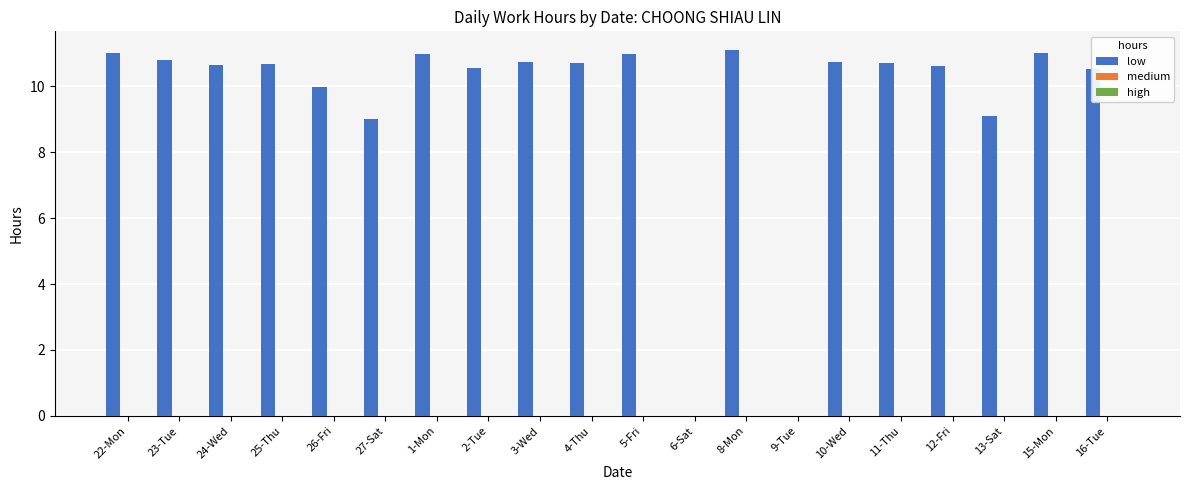

Reading right to left, extract all data points from this chart.

low: 16-Tue=10.5	15-Mon=11.0	13-Sat=9.1	12-Fri=10.6	11-Thu=10.7	10-Wed=10.8	9-Tue=0.0	8-Mon=11.1	6-Sat=0.0	5-Fri=11.0	4-Thu=10.7	3-Wed=10.7	2-Tue=10.6	1-Mon=11.0	27-Sat=9.0	26-Fri=10.0	25-Thu=10.7	24-Wed=10.6	23-Tue=10.8	22-Mon=11.0
medium: 16-Tue=0.0	15-Mon=0.0	13-Sat=0.0	12-Fri=0.0	11-Thu=0.0	10-Wed=0.0	9-Tue=0.0	8-Mon=0.0	6-Sat=0.0	5-Fri=0.0	4-Thu=0.0	3-Wed=0.0	2-Tue=0.0	1-Mon=0.0	27-Sat=0.0	26-Fri=0.0	25-Thu=0.0	24-Wed=0.0	23-Tue=0.0	22-Mon=0.0
high: 16-Tue=0.0	15-Mon=0.0	13-Sat=0.0	12-Fri=0.0	11-Thu=0.0	10-Wed=0.0	9-Tue=0.0	8-Mon=0.0	6-Sat=0.0	5-Fri=0.0	4-Thu=0.0	3-Wed=0.0	2-Tue=0.0	1-Mon=0.0	27-Sat=0.0	26-Fri=0.0	25-Thu=0.0	24-Wed=0.0	23-Tue=0.0	22-Mon=0.0